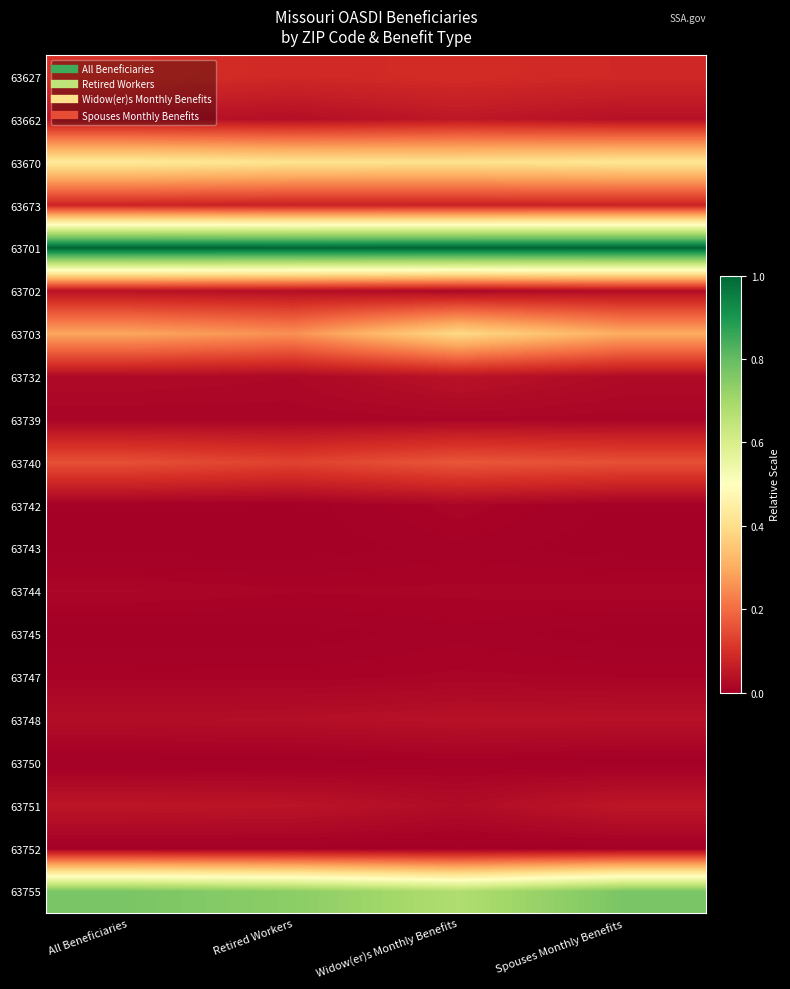

Reading left to right, what are all the values shown in this chart?

63627: All Beneficiaries=0.1	Retired Workers=0.1	Widow(er)s Monthly Benefits=0.1	Spouses Monthly Benefits=0.1
63662: All Beneficiaries=0.0	Retired Workers=0.0	Widow(er)s Monthly Benefits=0.1	Spouses Monthly Benefits=0.0
63670: All Beneficiaries=0.4	Retired Workers=0.4	Widow(er)s Monthly Benefits=0.4	Spouses Monthly Benefits=0.4
63673: All Beneficiaries=0.1	Retired Workers=0.1	Widow(er)s Monthly Benefits=0.1	Spouses Monthly Benefits=0.1
63701: All Beneficiaries=1.0	Retired Workers=1.0	Widow(er)s Monthly Benefits=1.0	Spouses Monthly Benefits=1.0
63702: All Beneficiaries=0.0	Retired Workers=0.0	Widow(er)s Monthly Benefits=0.0	Spouses Monthly Benefits=0.0
63703: All Beneficiaries=0.3	Retired Workers=0.3	Widow(er)s Monthly Benefits=0.4	Spouses Monthly Benefits=0.3
63732: All Beneficiaries=0.0	Retired Workers=0.0	Widow(er)s Monthly Benefits=0.0	Spouses Monthly Benefits=0.0
63739: All Beneficiaries=0.0	Retired Workers=0.0	Widow(er)s Monthly Benefits=0.0	Spouses Monthly Benefits=0.0
63740: All Beneficiaries=0.2	Retired Workers=0.1	Widow(er)s Monthly Benefits=0.2	Spouses Monthly Benefits=0.2
63742: All Beneficiaries=0.0	Retired Workers=0.0	Widow(er)s Monthly Benefits=0.0	Spouses Monthly Benefits=0.0
63743: All Beneficiaries=0.0	Retired Workers=0.0	Widow(er)s Monthly Benefits=0.0	Spouses Monthly Benefits=0.0
63744: All Beneficiaries=0.0	Retired Workers=0.0	Widow(er)s Monthly Benefits=0.0	Spouses Monthly Benefits=0.0
63745: All Beneficiaries=0.0	Retired Workers=0.0	Widow(er)s Monthly Benefits=0.0	Spouses Monthly Benefits=0.0
63747: All Beneficiaries=0.0	Retired Workers=0.0	Widow(er)s Monthly Benefits=0.0	Spouses Monthly Benefits=0.0
63748: All Beneficiaries=0.0	Retired Workers=0.0	Widow(er)s Monthly Benefits=0.0	Spouses Monthly Benefits=0.0
63750: All Beneficiaries=0.0	Retired Workers=0.0	Widow(er)s Monthly Benefits=0.0	Spouses Monthly Benefits=0.0
63751: All Beneficiaries=0.0	Retired Workers=0.0	Widow(er)s Monthly Benefits=0.0	Spouses Monthly Benefits=0.0
63752: All Beneficiaries=0.0	Retired Workers=0.0	Widow(er)s Monthly Benefits=0.0	Spouses Monthly Benefits=0.0
63755: All Beneficiaries=0.8	Retired Workers=0.7	Widow(er)s Monthly Benefits=0.7	Spouses Monthly Benefits=0.8